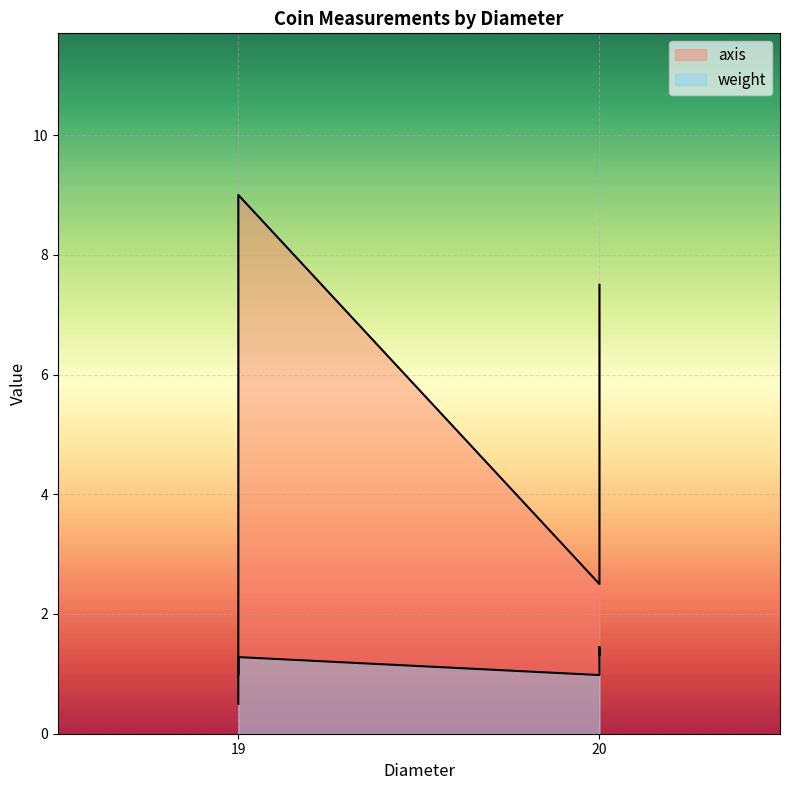

Count the number of data series in this chart.

2